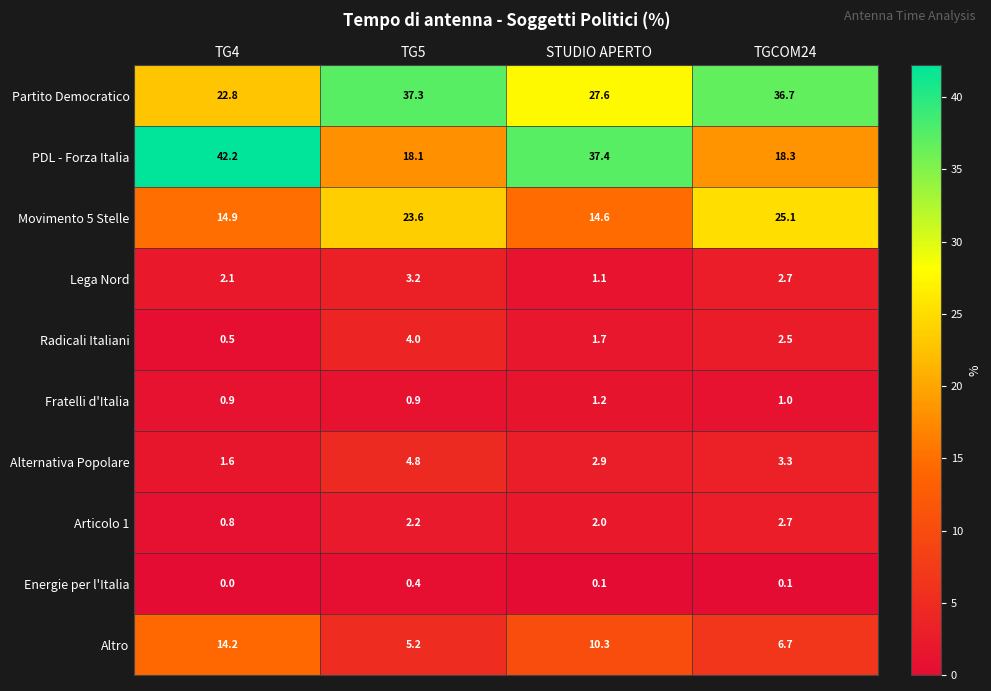

What is the difference between the Fratelli d'Italia values at TG5 and STUDIO APERTO?

0.3